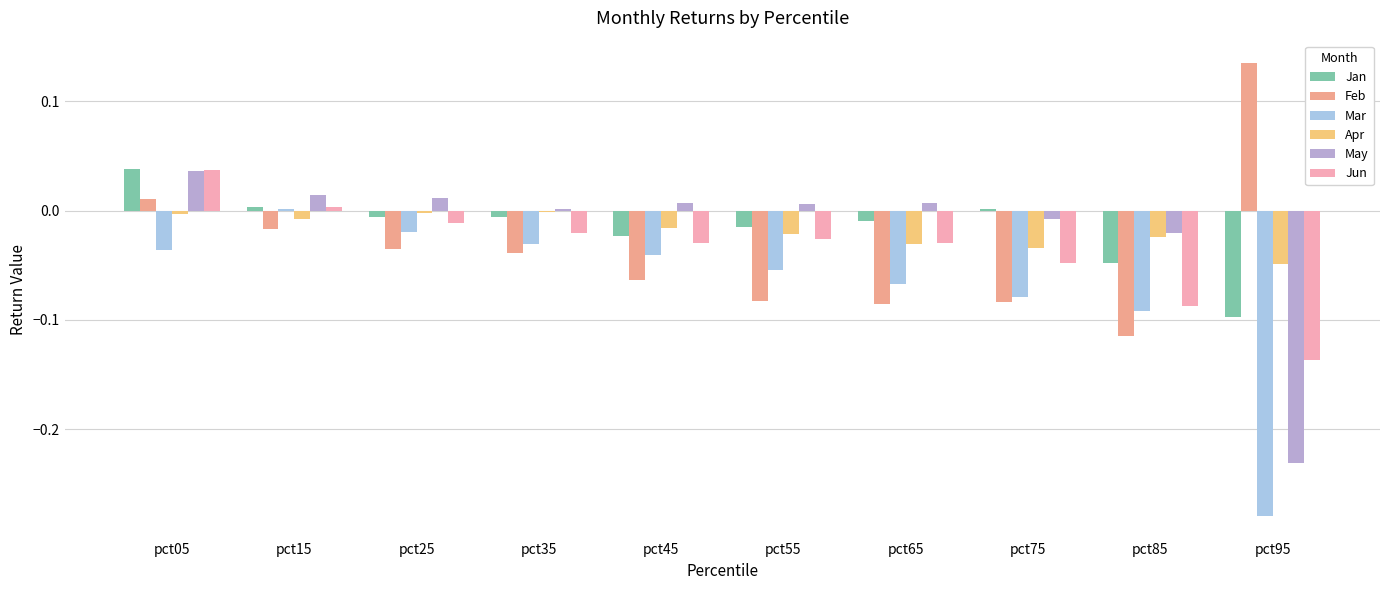

Rank the series at pct95 from lowest to highest value.

Mar, May, Jun, Jan, Apr, Feb